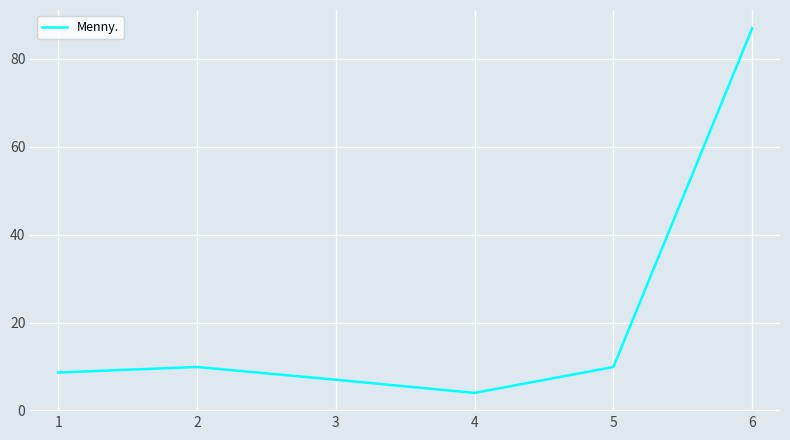

Count the number of categories in the chart.

6